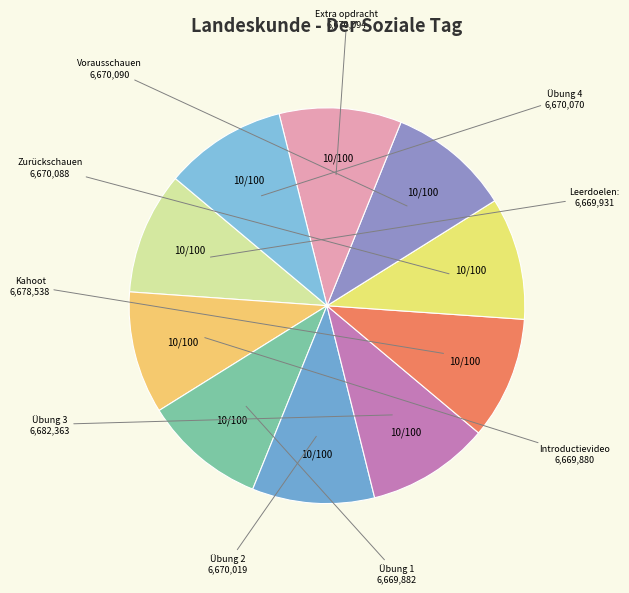

Is there a majority slice in this chart?

No